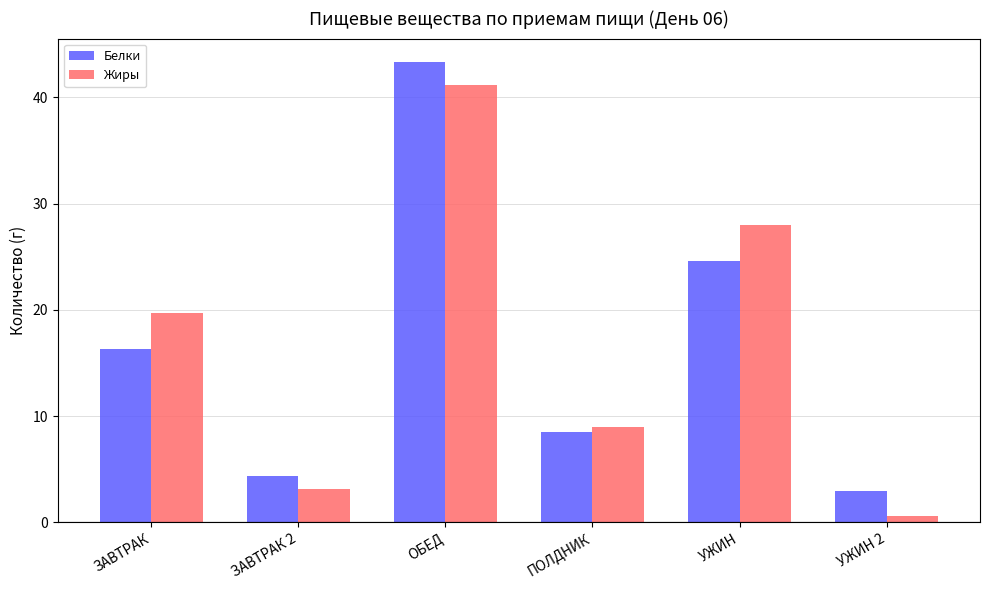

What position from the right is УЖИН 2?

1